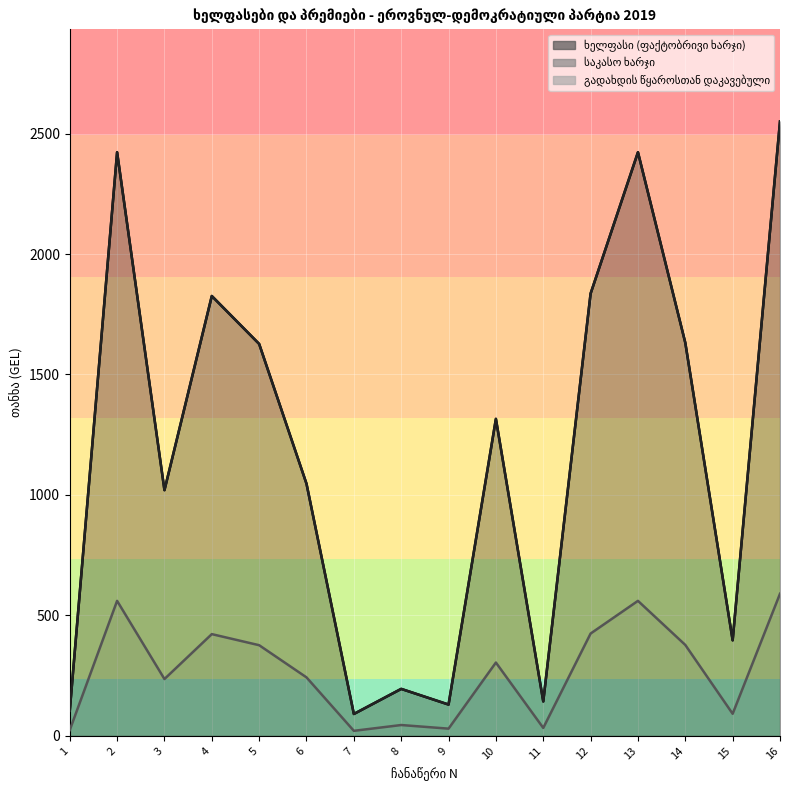

How many lines are shown in the chart?

3